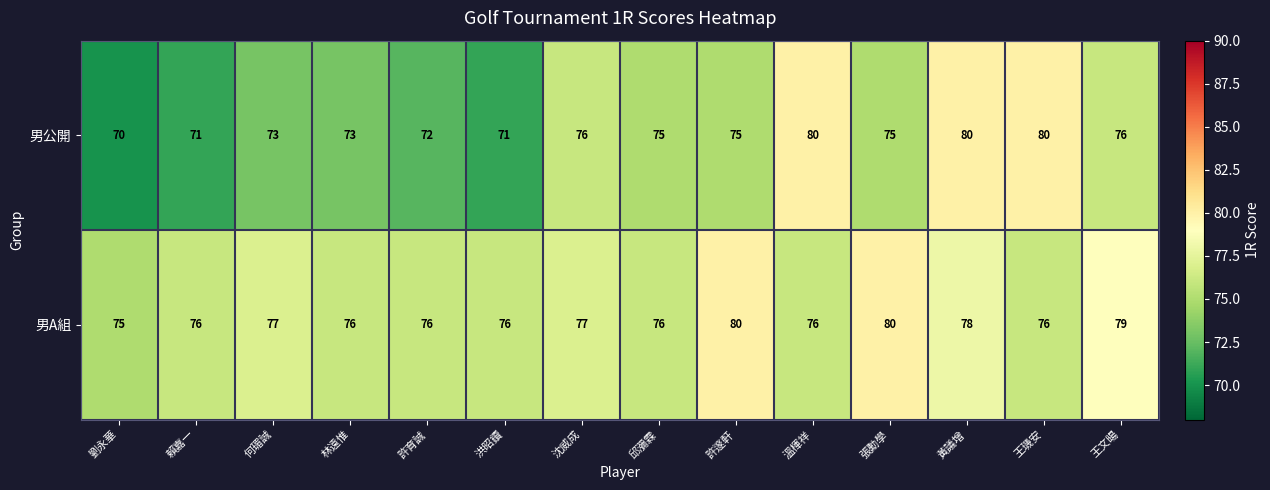

Reading left to right, what are all the values shown in this chart?

男公開: 劉永華=70	賴嘉一=71	何瑂誠=73	林遠惟=73	許育誠=72	洪昭鑟=71	沈威成=76	邱瀰霖=75	許邃軒=75	溫楎祥=80	張勳學=75	黃議增=80	王璣安=80	王文暘=76
男A組: 劉永華=75	賴嘉一=76	何瑂誠=77	林遠惟=76	許育誠=76	洪昭鑟=76	沈威成=77	邱瀰霖=76	許邃軒=80	溫楎祥=76	張勳學=80	黃議增=78	王璣安=76	王文暘=79